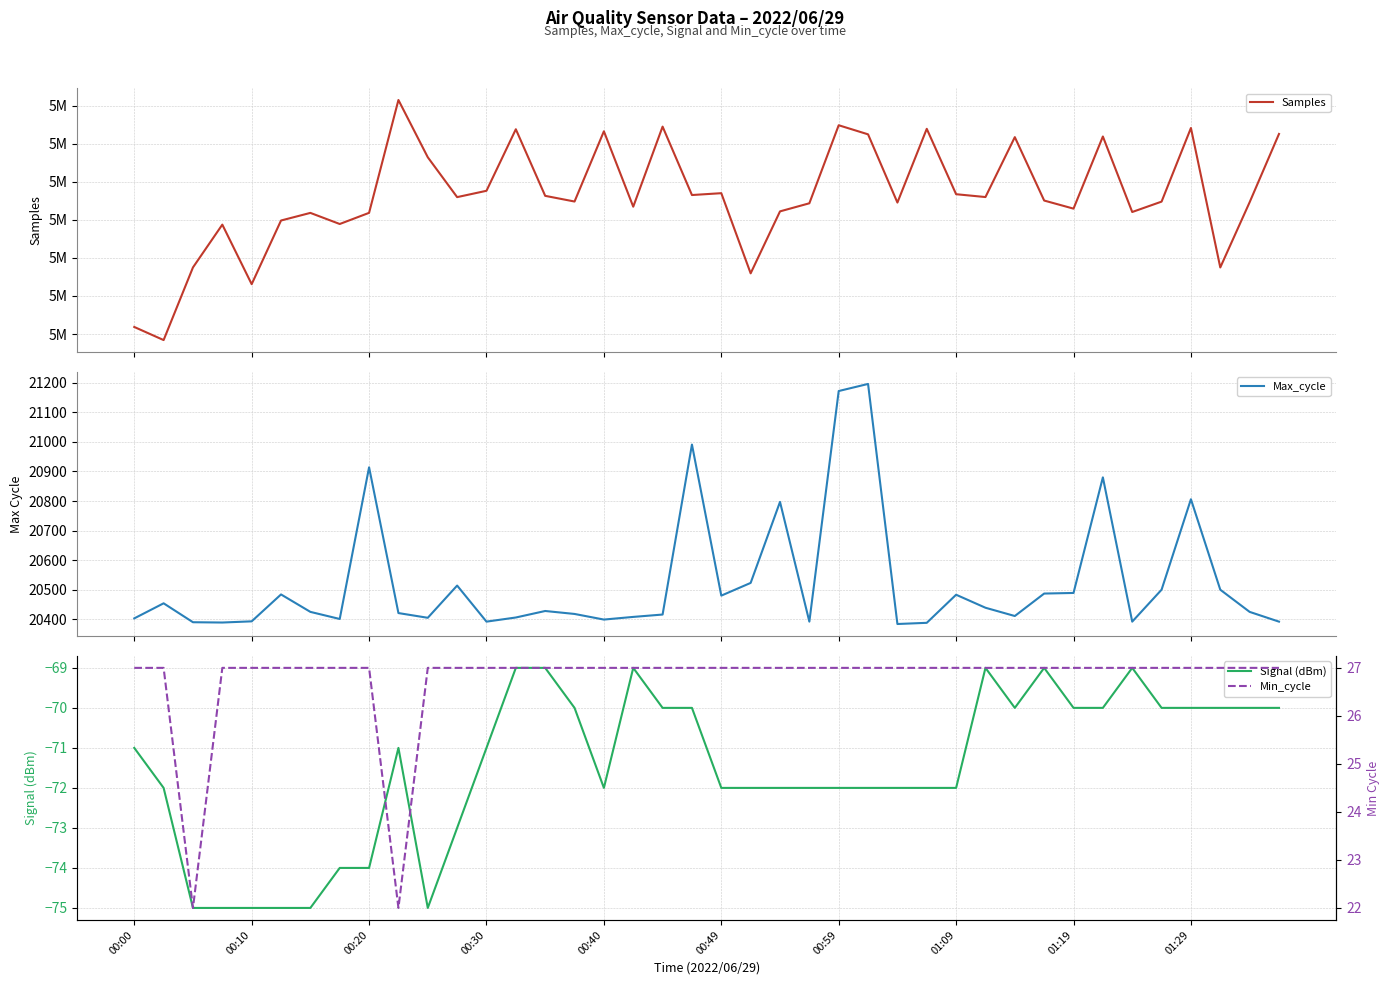

How many series are shown in this chart?

4